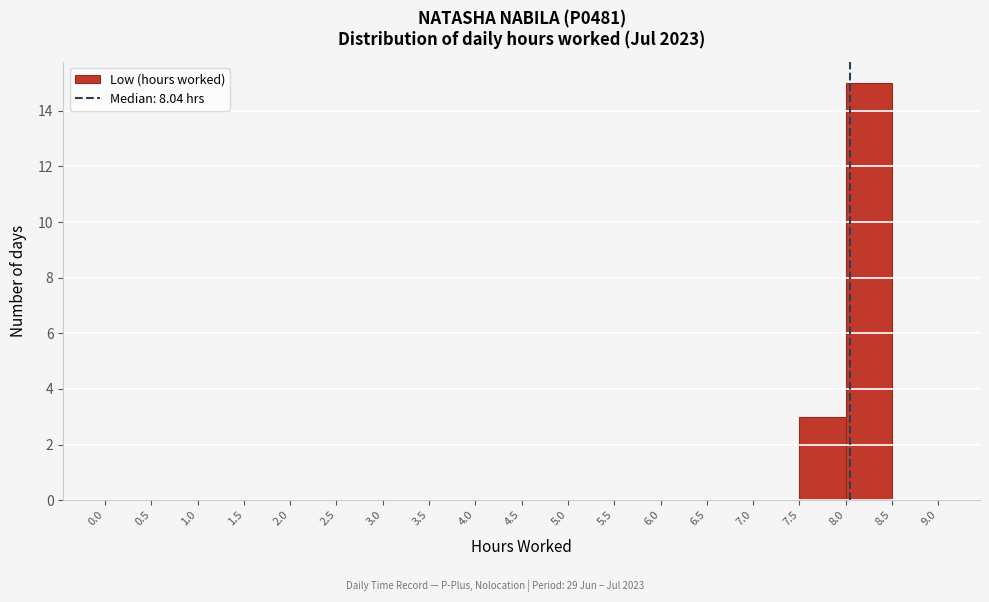

How tall is the bar that spans 7.5 to 8.0 on the x-axis? The values are not printed on the chart, so give them approximately, as read against the axis.

3